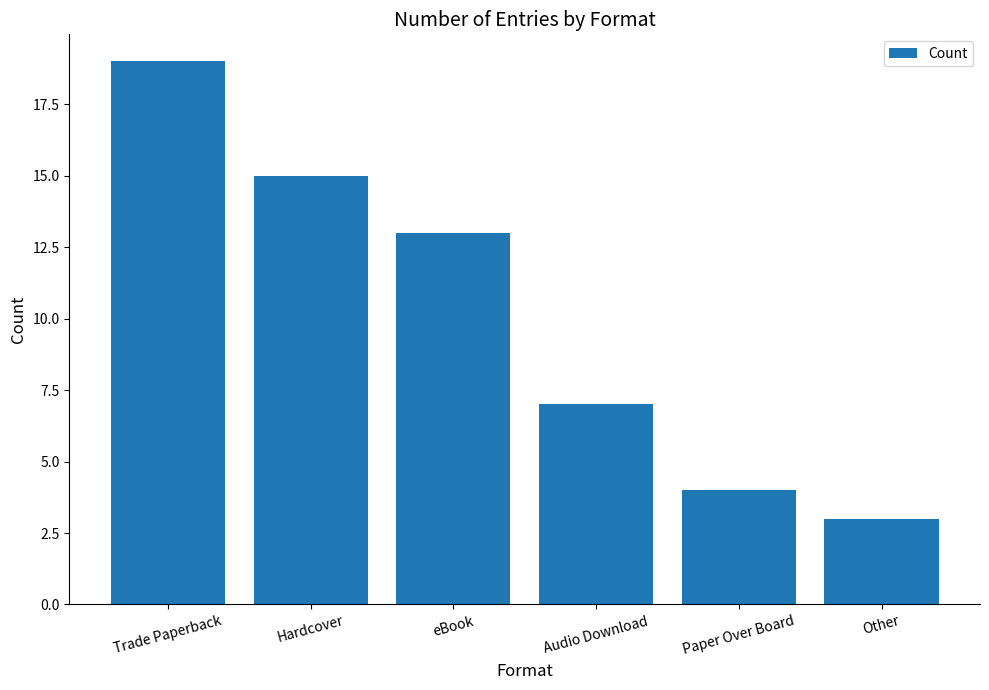

Which category has the lowest value across all series?

Other